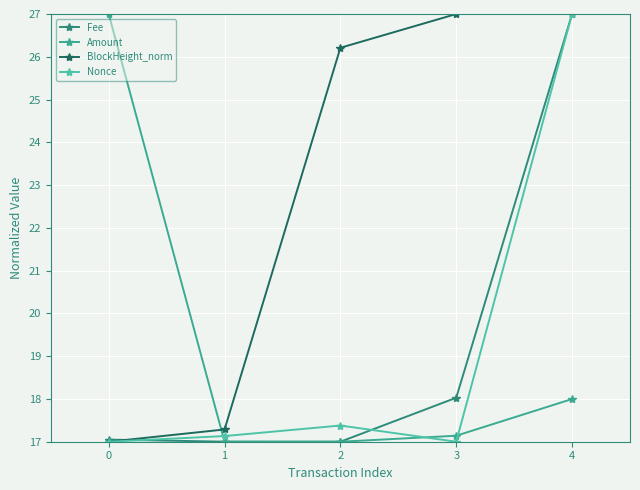

What is the value of the Fee point at the 2nd from the left?

17.0